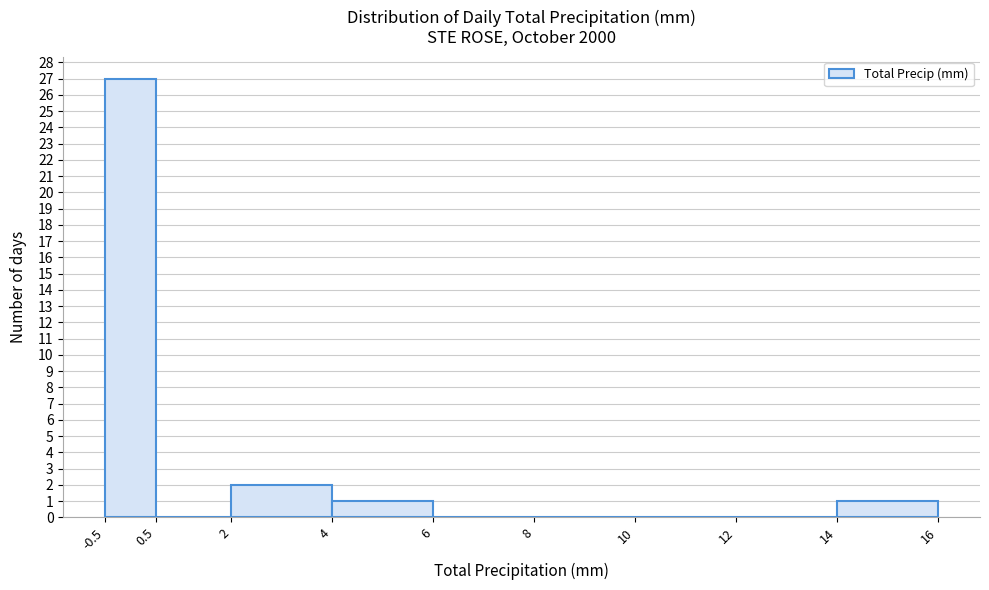

Which range on the x-axis has the tallest bar?

-0.5 to 0.5